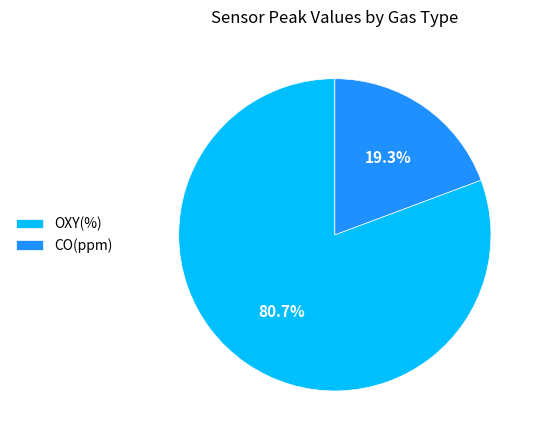

Which category has the smallest portion of the pie?

CO(ppm)